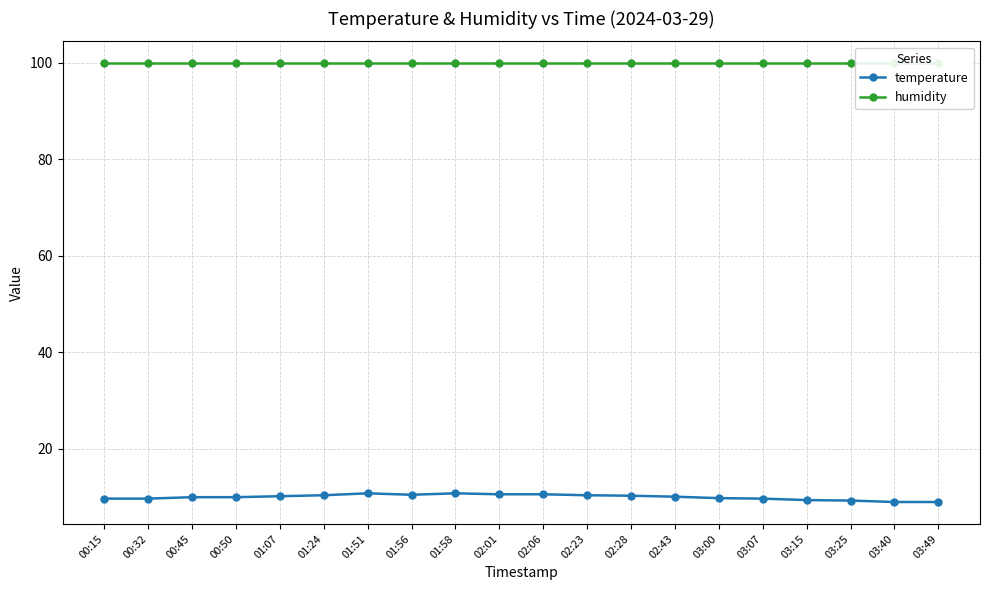

True or false: humidity has a value of 99.9 at 01:51.

True